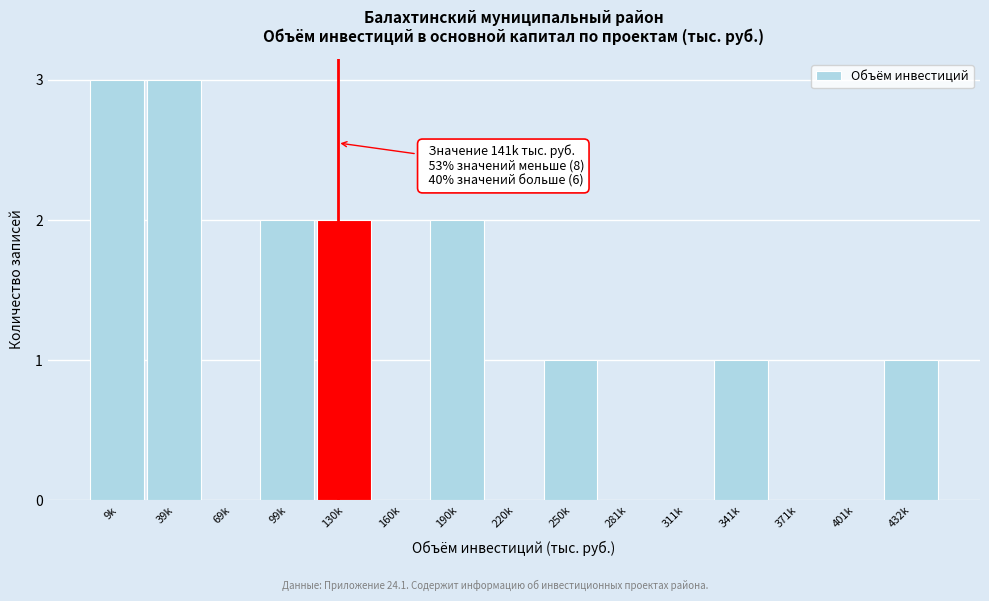

Reading left to right, extract all data points from this chart.

9k=3	39k=3	69k=0	99k=2	130k=2	160k=0	190k=2	220k=0	250k=1	281k=0	311k=0	341k=1	371k=0	401k=0	432k=1